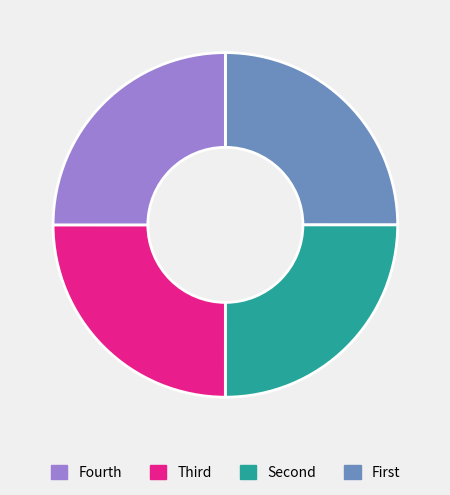

How many segments does this pie chart have?

4